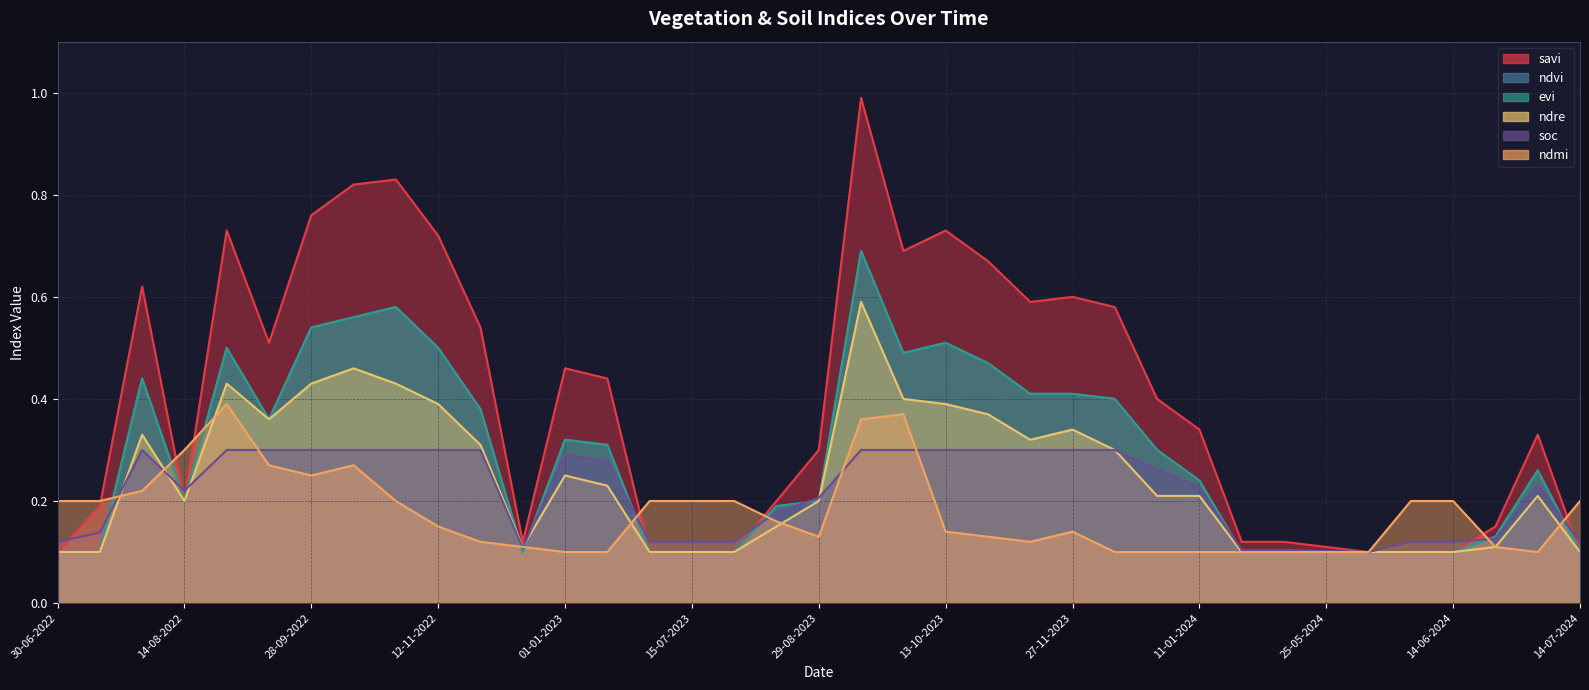

Reading left to right, extract all data points from this chart.

savi: 0.1	0.2	0.6	0.2	0.7	0.5	0.8	0.8	0.8	0.7	0.5	0.1	0.5	0.4	0.1	0.1	0.1	0.2	0.3	1.0	0.7	0.7	0.7	0.6	0.6	0.6	0.4	0.3	0.1	0.1	0.1	0.1	0.1	0.1	0.1	0.3	0.1
ndvi: 0.1	0.1	0.4	0.2	0.5	0.4	0.5	0.6	0.6	0.5	0.4	0.1	0.3	0.3	0.1	0.1	0.1	0.2	0.2	0.7	0.5	0.5	0.5	0.4	0.4	0.4	0.3	0.2	0.1	0.1	0.1	0.1	0.1	0.1	0.1	0.3	0.1
evi: 0.1	0.1	0.4	0.2	0.5	0.4	0.5	0.6	0.6	0.5	0.4	0.1	0.3	0.3	0.1	0.1	0.1	0.2	0.2	0.7	0.5	0.5	0.5	0.4	0.4	0.4	0.3	0.2	0.1	0.1	0.1	0.1	0.1	0.1	0.1	0.3	0.1
ndre: 0.1	0.1	0.3	0.2	0.4	0.4	0.4	0.5	0.4	0.4	0.3	0.1	0.2	0.2	0.1	0.1	0.1	0.1	0.2	0.6	0.4	0.4	0.4	0.3	0.3	0.3	0.2	0.2	0.1	0.1	0.1	0.1	0.1	0.1	0.1	0.2	0.1
soc: 0.1	0.1	0.3	0.2	0.3	0.3	0.3	0.3	0.3	0.3	0.3	0.1	0.3	0.3	0.1	0.1	0.1	0.2	0.2	0.3	0.3	0.3	0.3	0.3	0.3	0.3	0.3	0.2	0.1	0.1	0.1	0.1	0.1	0.1	0.1	0.2	0.1
ndmi: 0.2	0.2	0.2	0.3	0.4	0.3	0.2	0.3	0.2	0.1	0.1	0.1	0.1	0.1	0.2	0.2	0.2	0.2	0.1	0.4	0.4	0.1	0.1	0.1	0.1	0.1	0.1	0.1	0.1	0.1	0.1	0.1	0.2	0.2	0.1	0.1	0.2